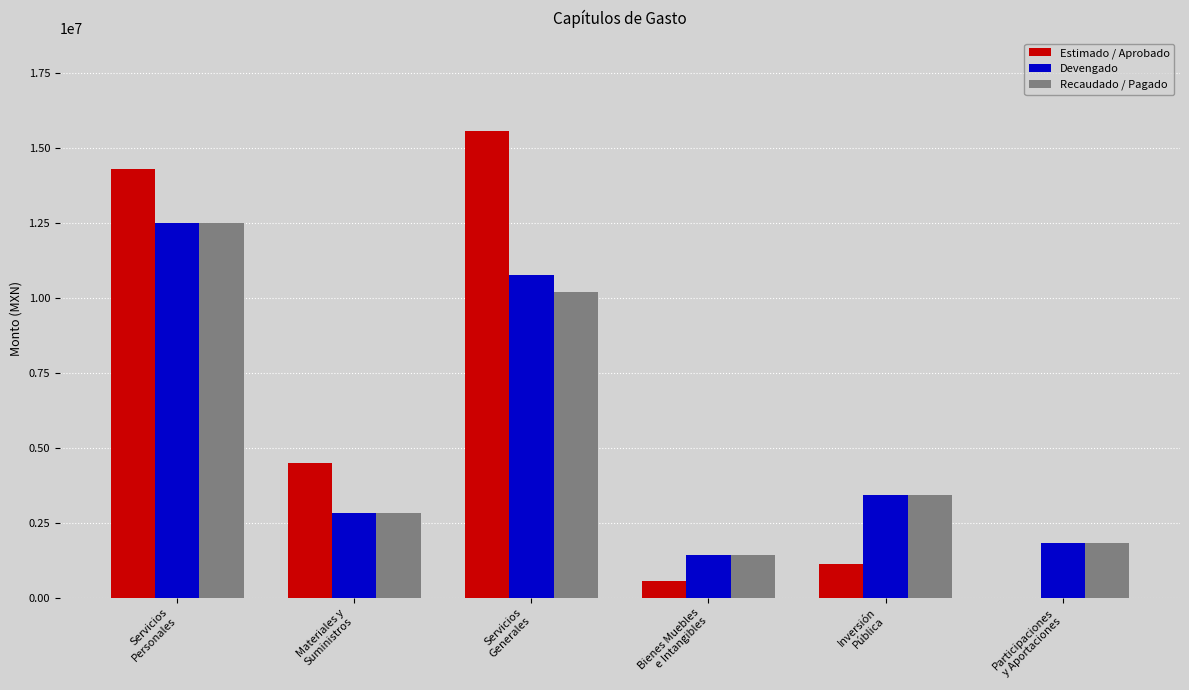

What is the sum of all Recaudado / Pagado values?

32262517.1